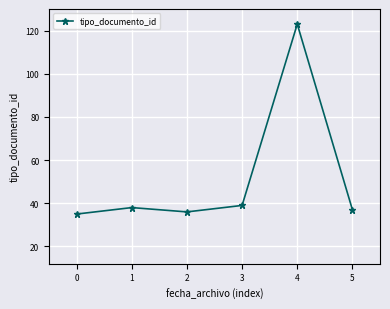

Is it true that the value at 0 is 35?

True